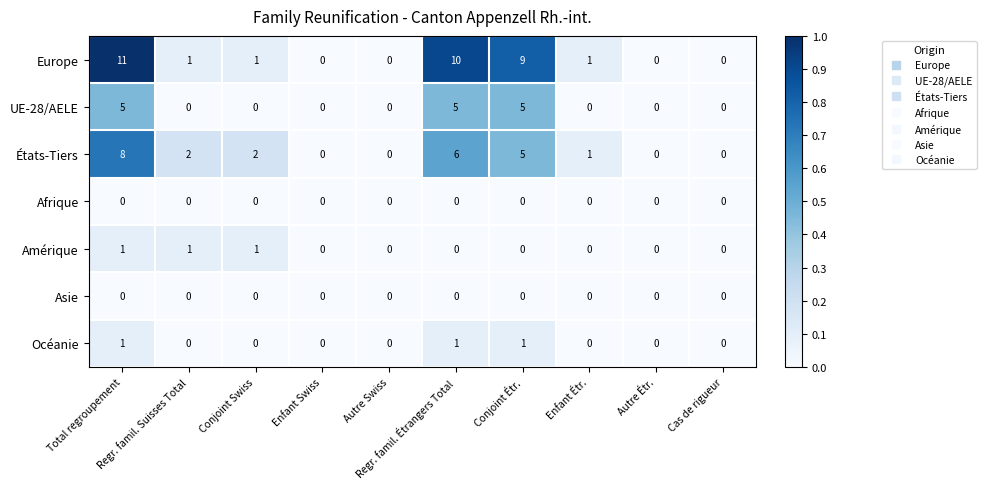

What is the difference between the second highest and second lowest values in the États-Tiers series?

6